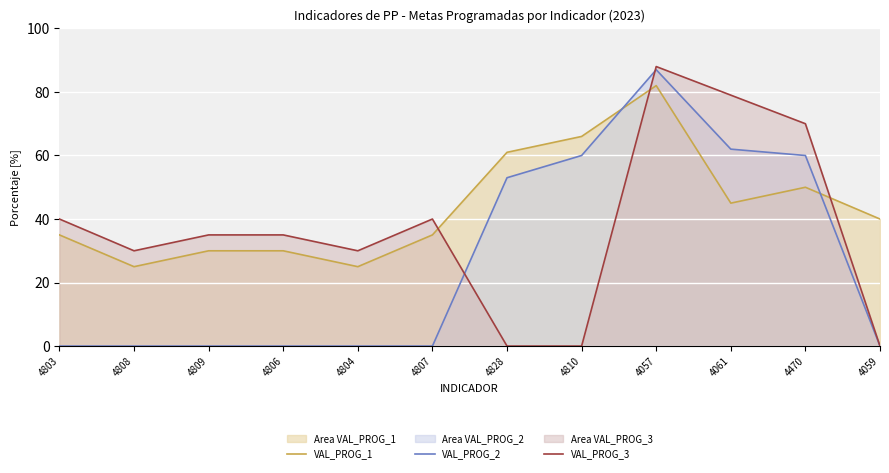

Which series has the largest total across all categories?

VAL_PROG_1